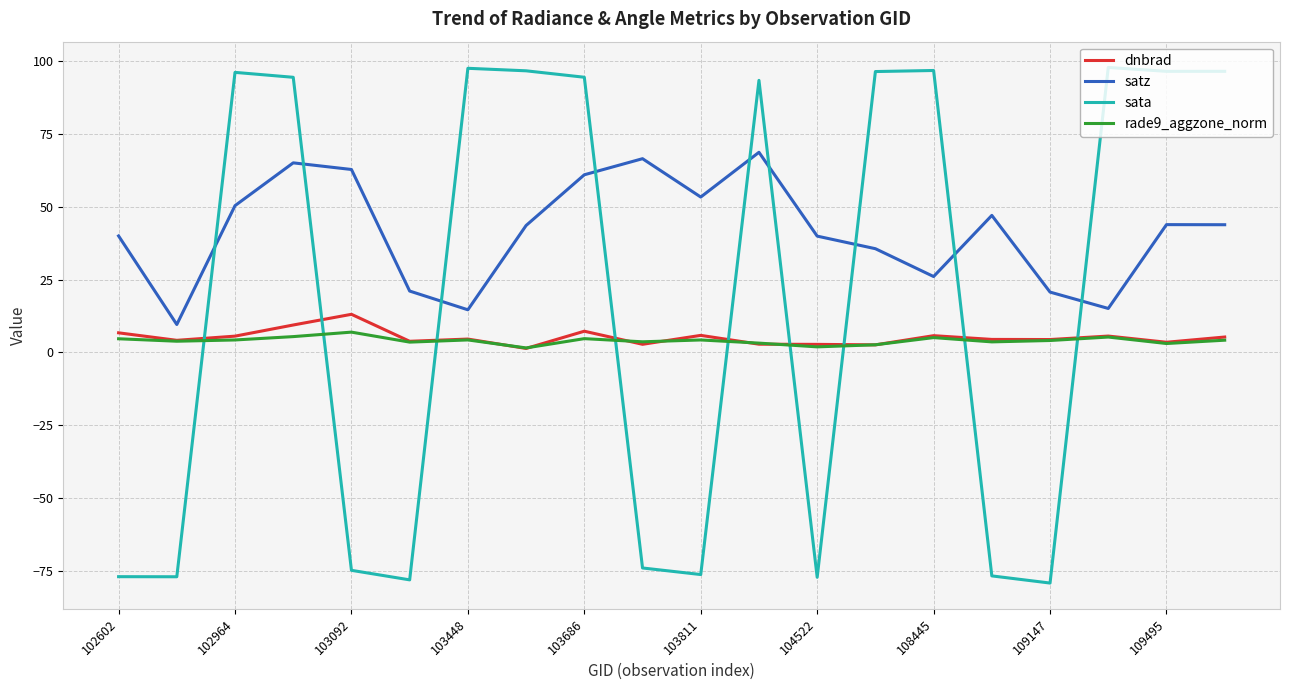

What is the minimum value for satz?

9.6